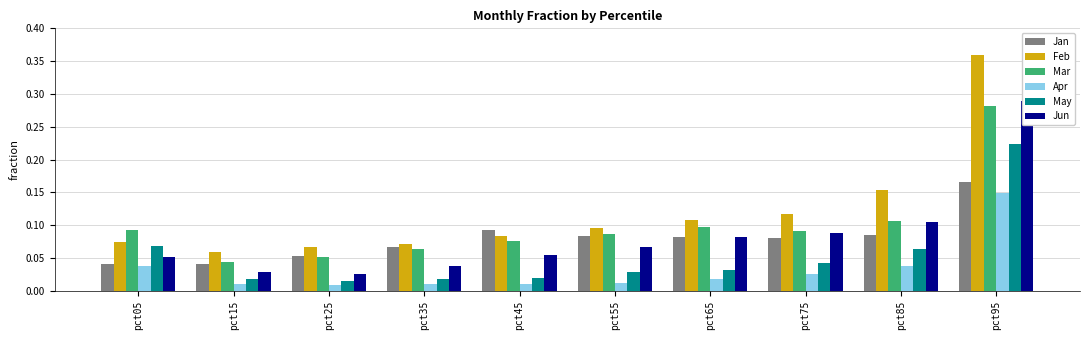

What is the spread (max minus min) of values at pct85?

0.1